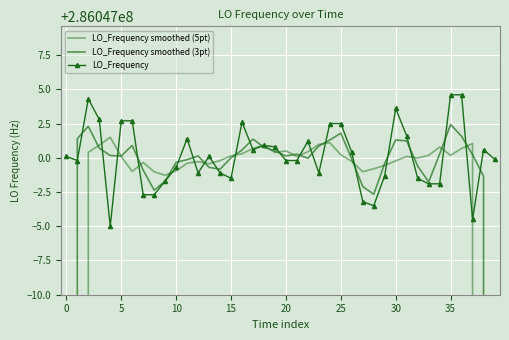

Which category has the highest value across all series?

35